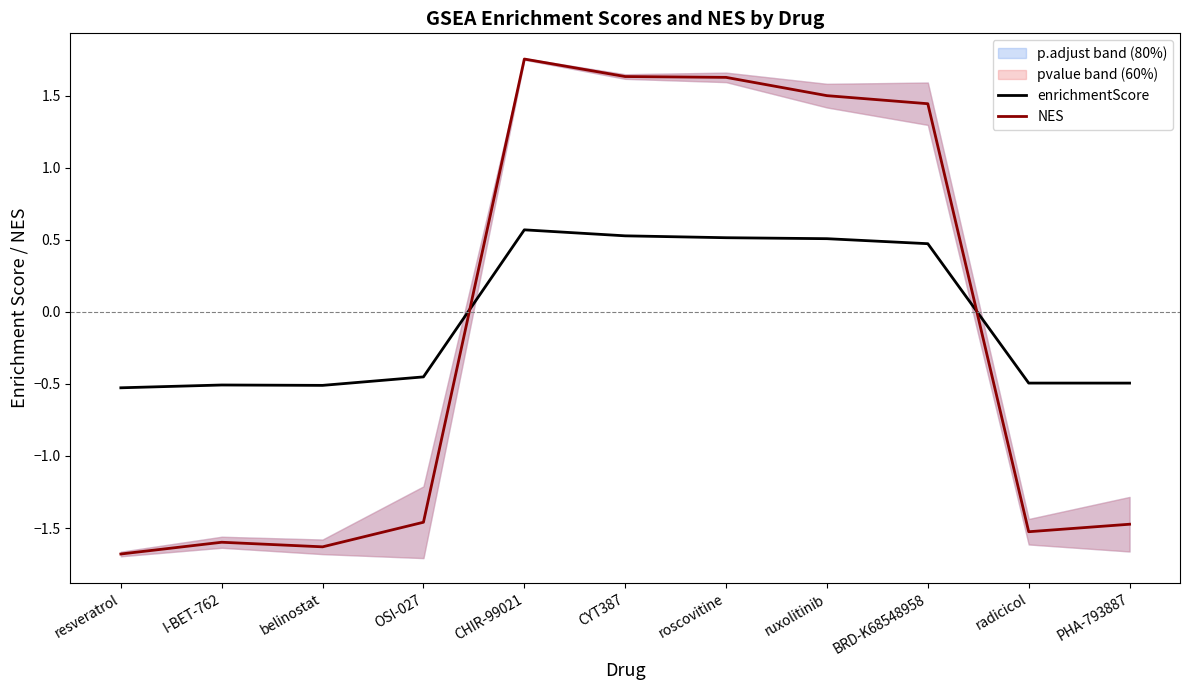

How many data points in enrichmentScore are above 0?

5